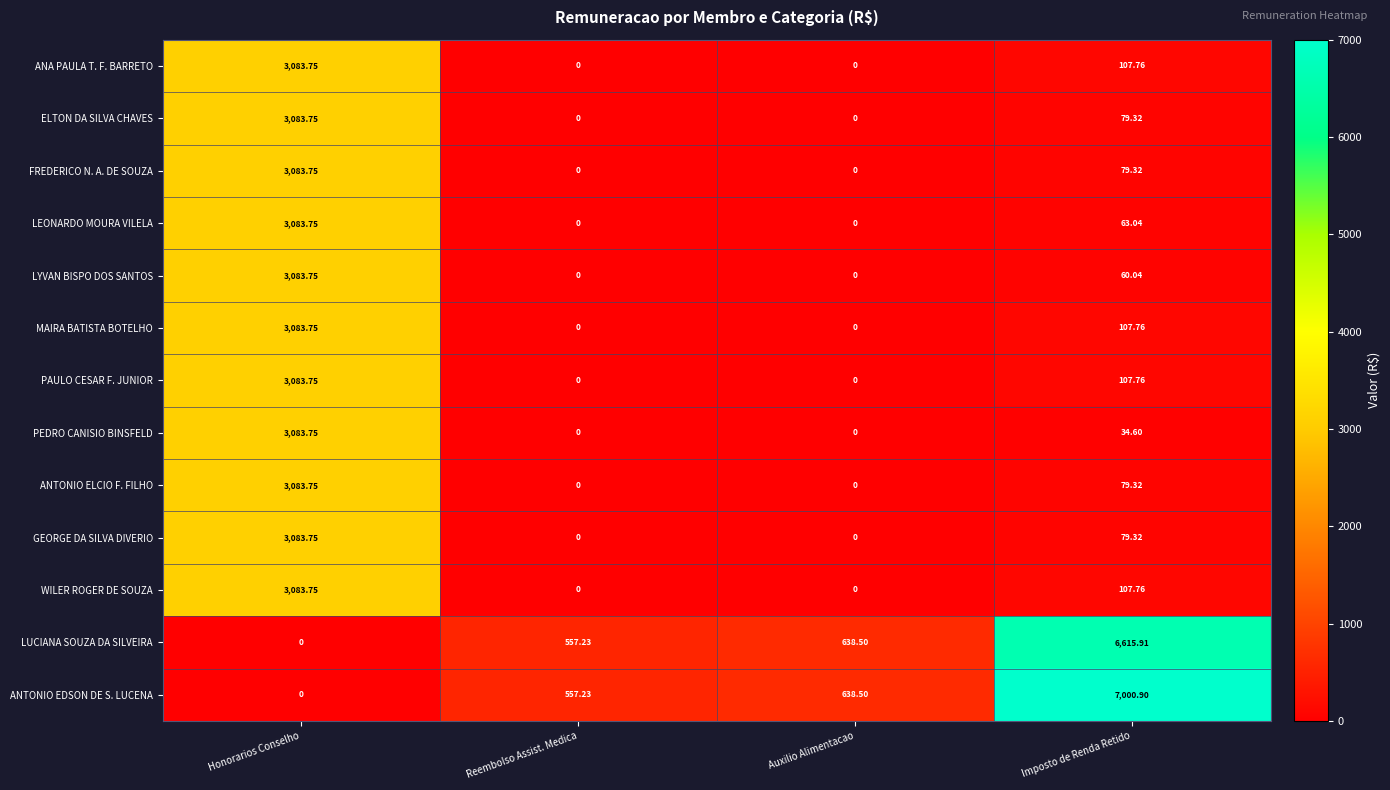

Where is LUCIANA SOUZA DA SILVEIRA nearest to the value 3307?

Auxilio Alimentacao